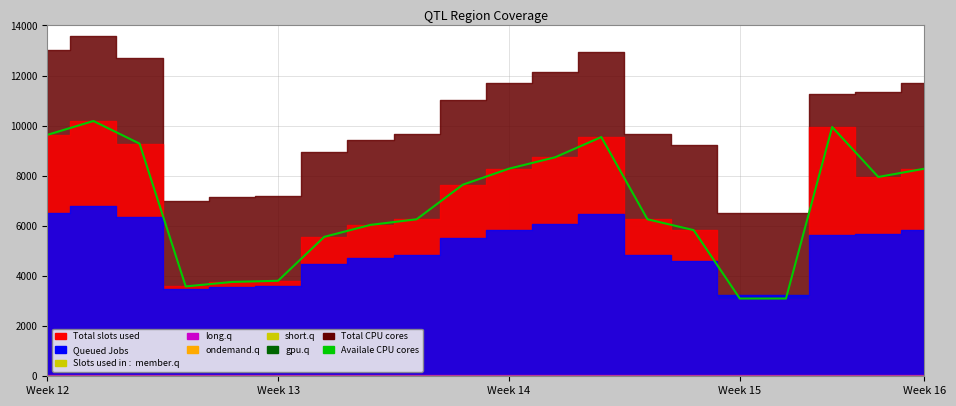

The chart shows a value of 13.6 at Week 14. True or false?

False